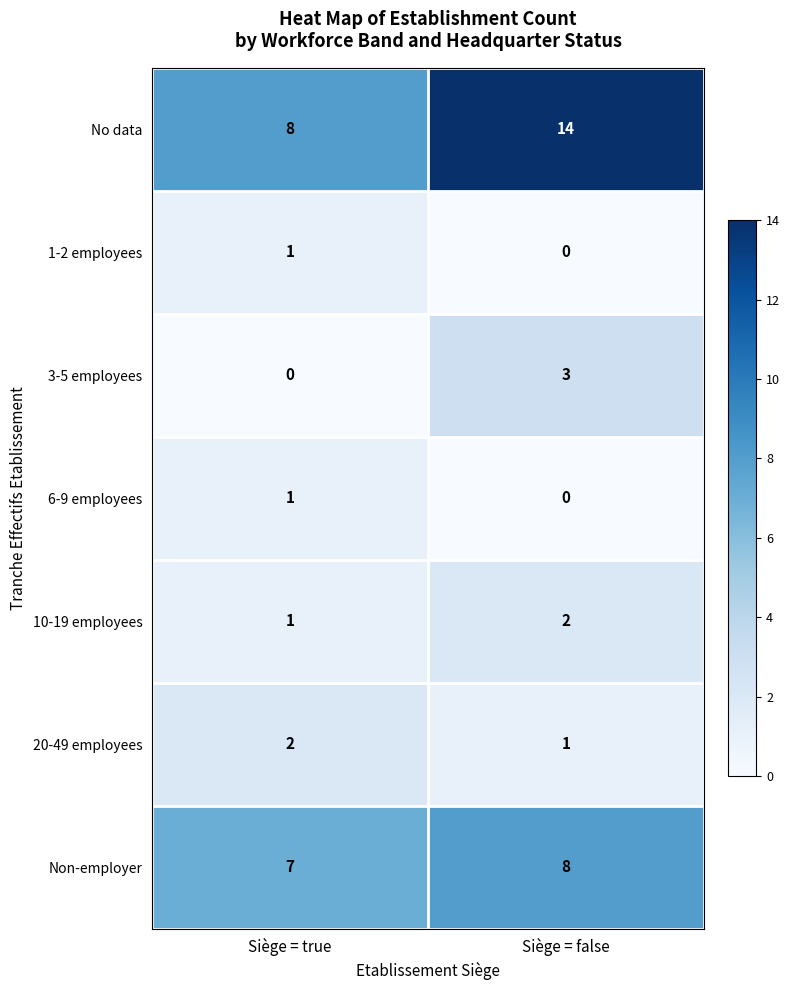

What is the minimum value for No data?

8